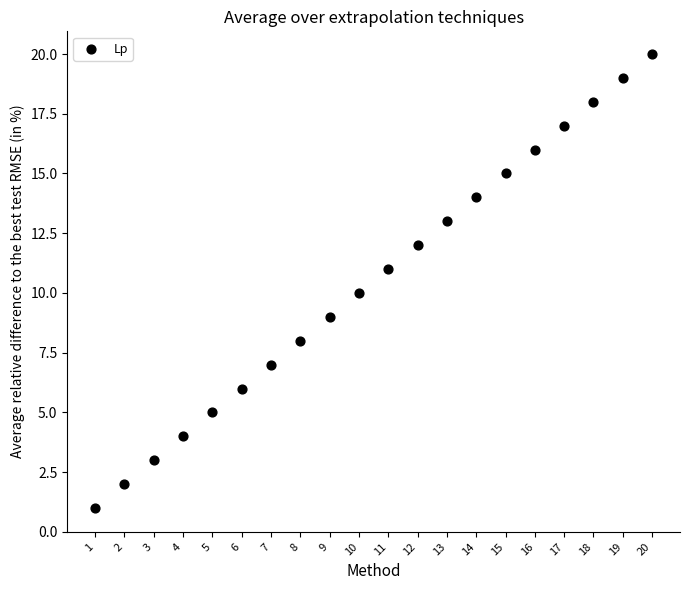

What is the range of X values (max minus min)?

19